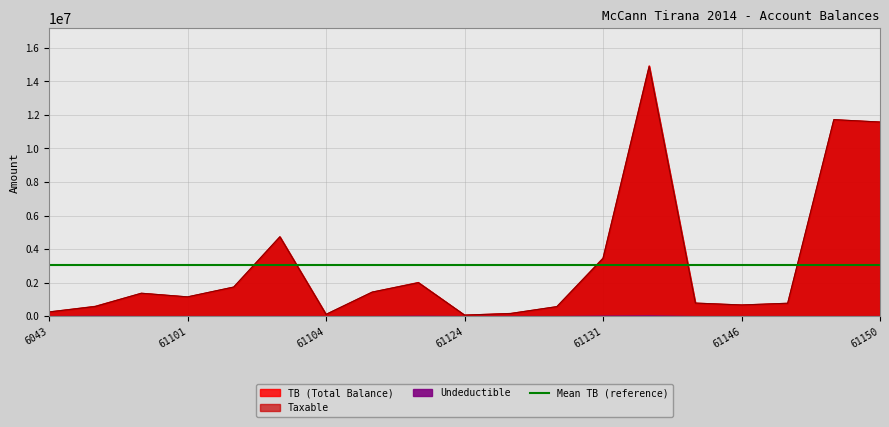

Which series has the largest range (max minus min)?

TB